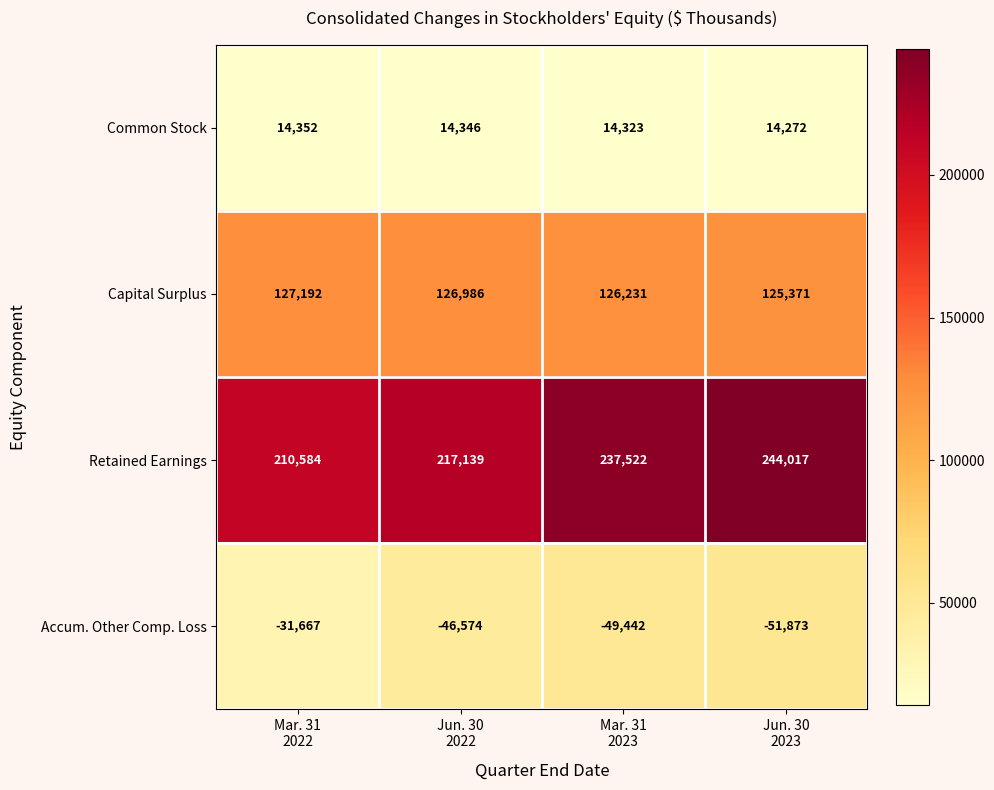

Which series has the largest range (max minus min)?

Retained Earnings